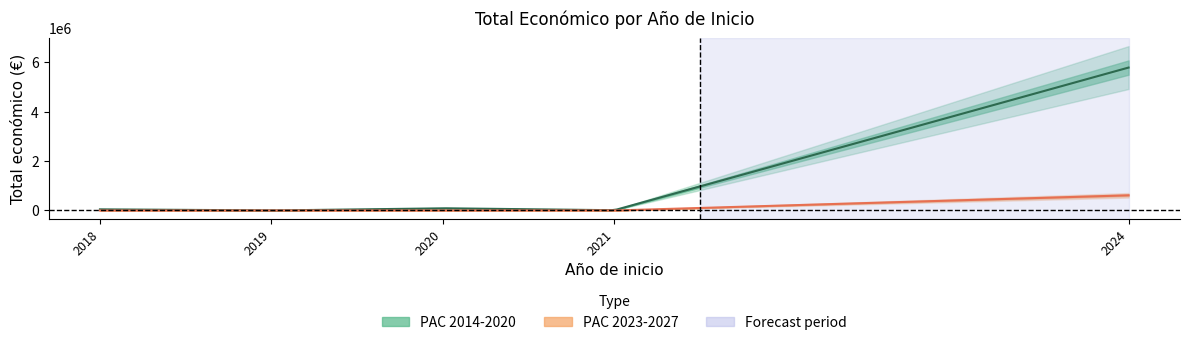

What is the greatest value displayed?

5792221